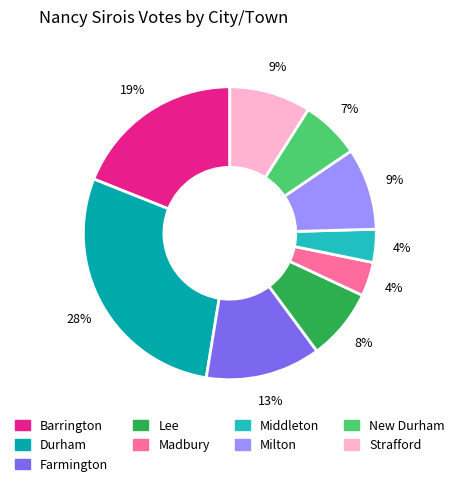

What is the largest slice in the pie chart?

Durham